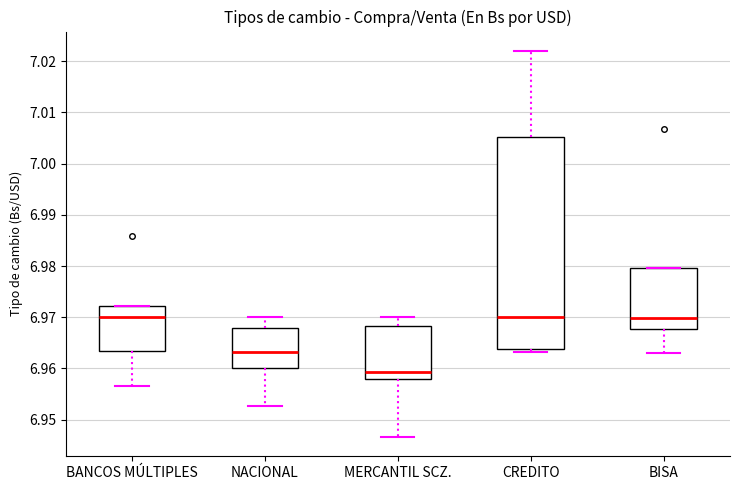

Reading left to right, read every box against the y-axis: the position of its median line, the range the box covers, and the ends of its whiskers. The values are not printed on the chart, so give them approximately, as read against the axis.

BANCOS MÚLTIPLES: median 6.970, box 6.963 to 6.972, whiskers 6.957 to 6.972
NACIONAL: median 6.963, box 6.960 to 6.968, whiskers 6.953 to 6.970
MERCANTIL SCZ.: median 6.959, box 6.958 to 6.968, whiskers 6.947 to 6.970
CREDITO: median 6.970, box 6.964 to 7.005, whiskers 6.963 to 7.022
BISA: median 6.970, box 6.968 to 6.980, whiskers 6.963 to 6.980